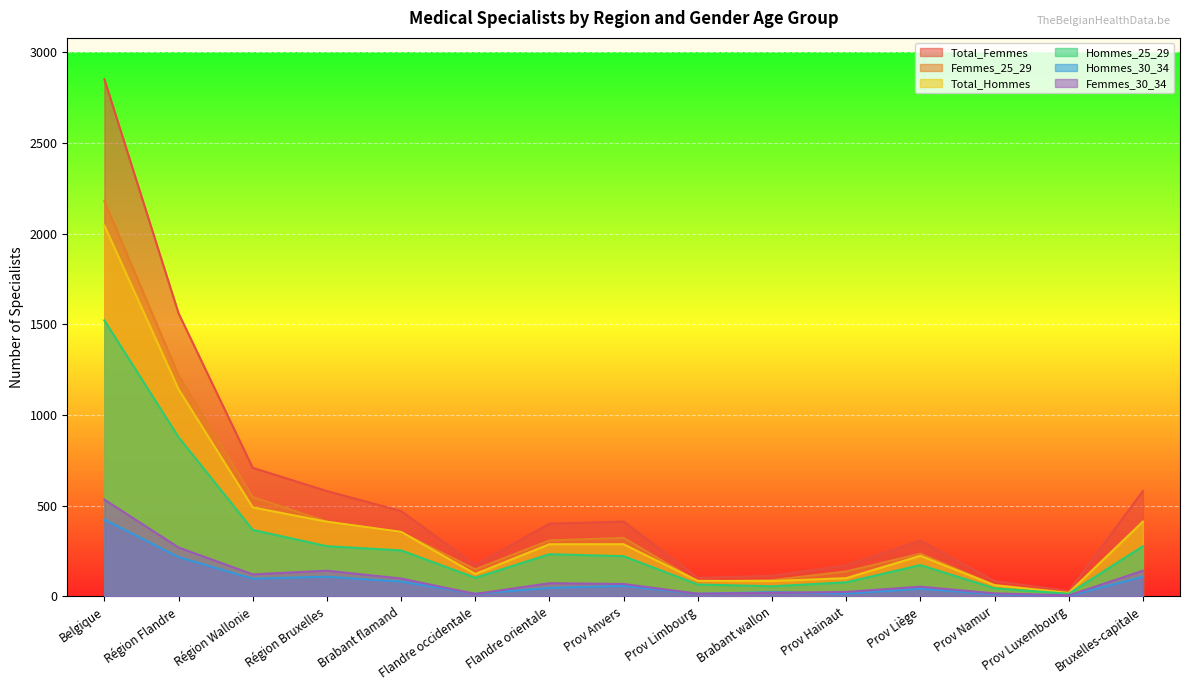

What is the value of the Femmes_25_29 point at the 1st from the left?

2179